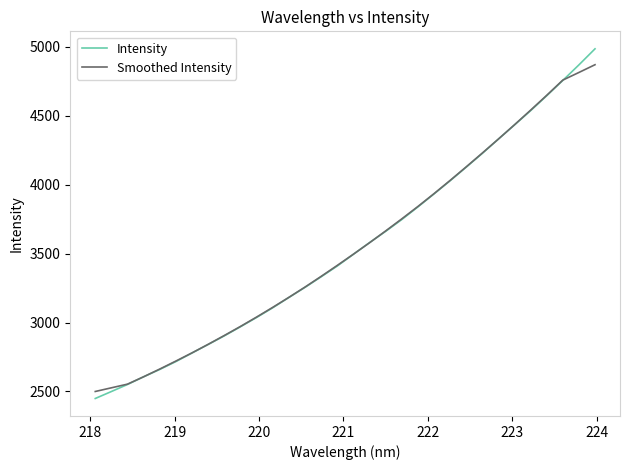

Does the chart have visible grid lines?

No